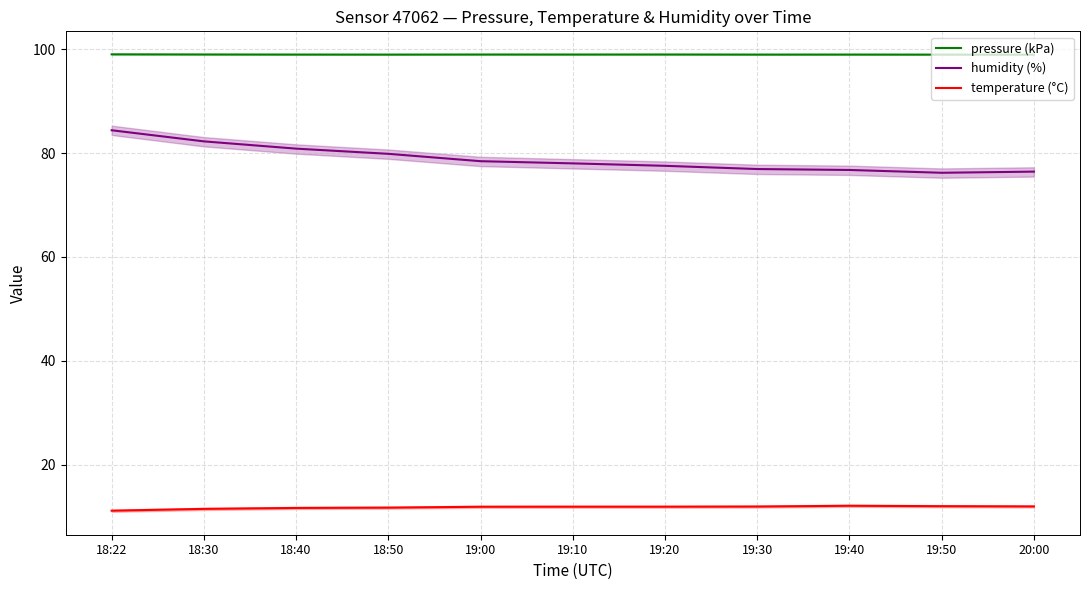

What value does the temperature (°C) series have at 18:22?

11.1